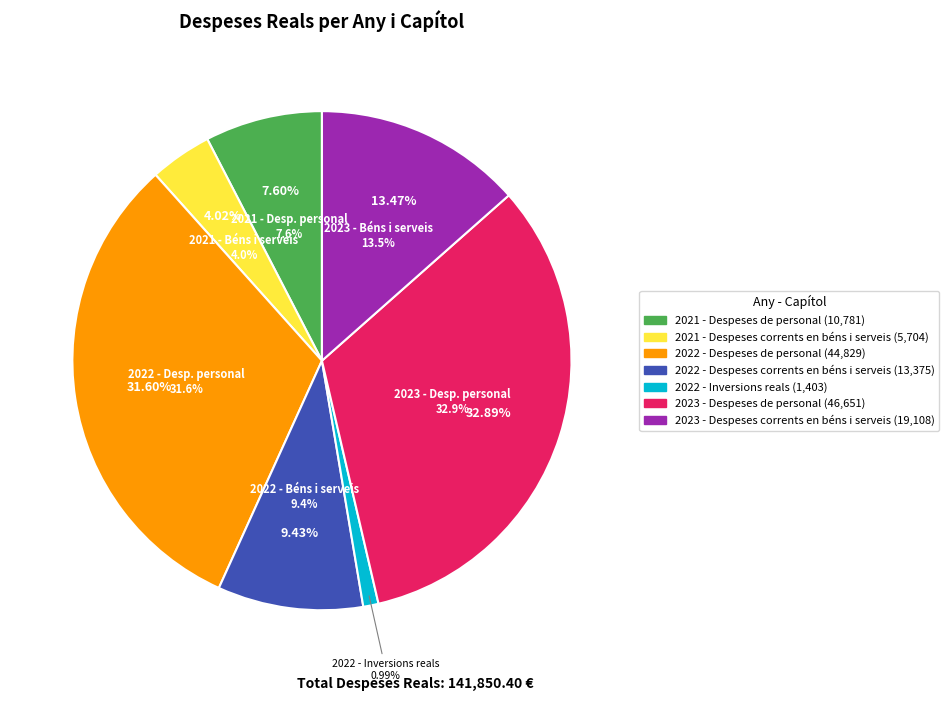

How many segments does this pie chart have?

3